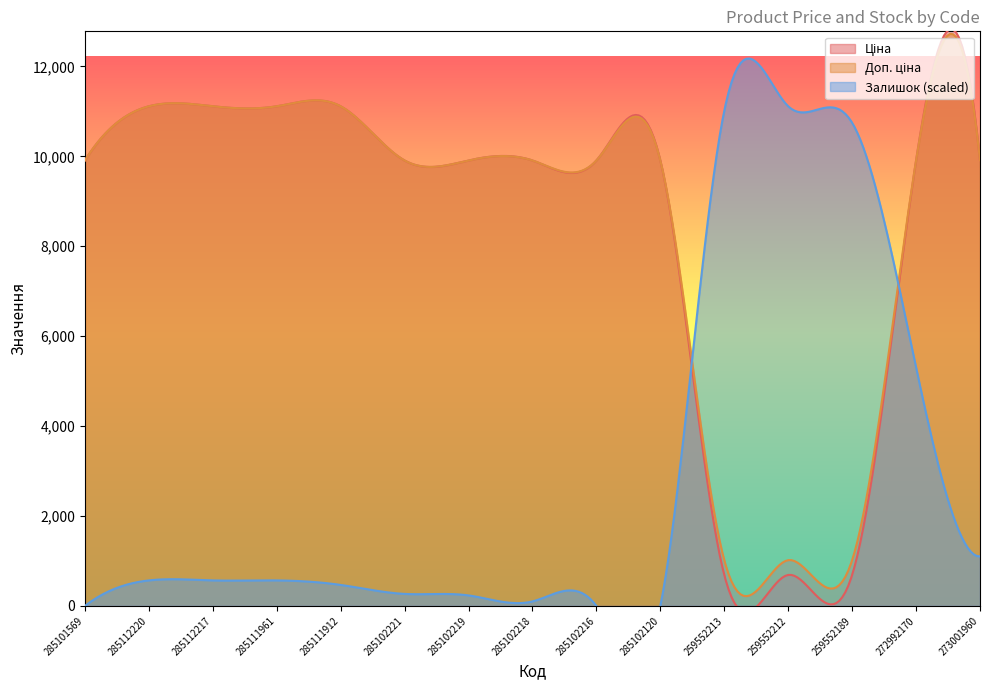

True or false: Ціна and Залишок cross at least once.

False